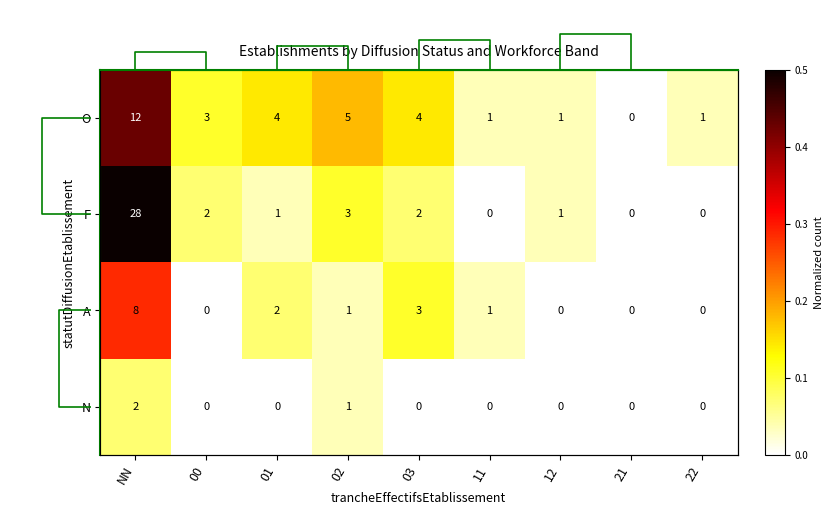

The N series shows 0.0 at 12. True or false?

True